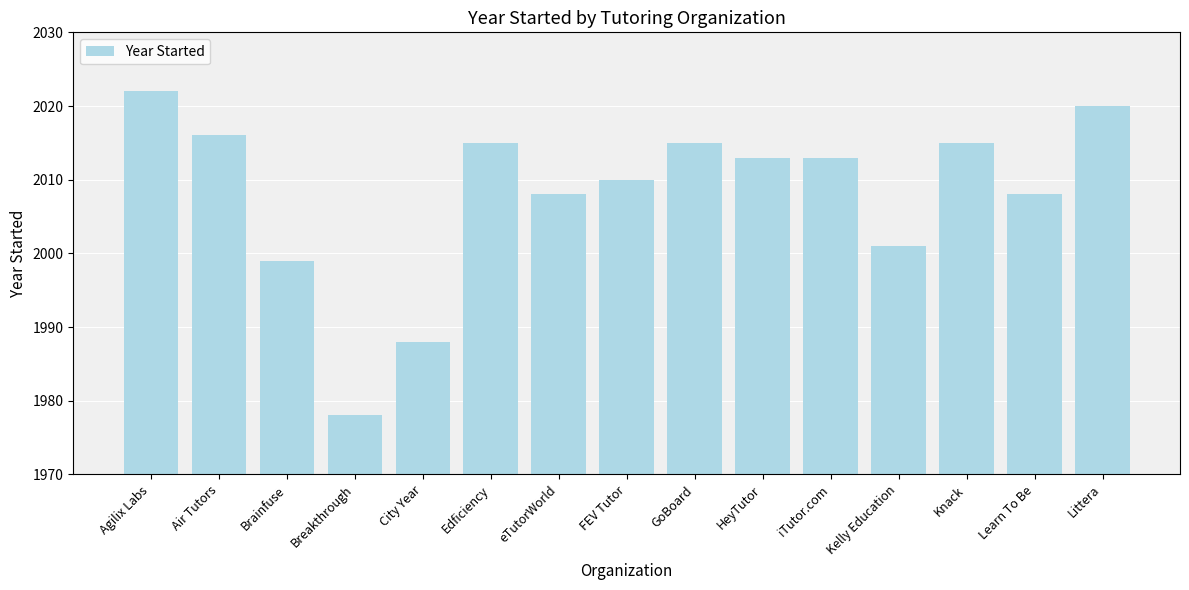

Approximately how many times larger is the value at GoBoard compared to iTutor.com?

1.0